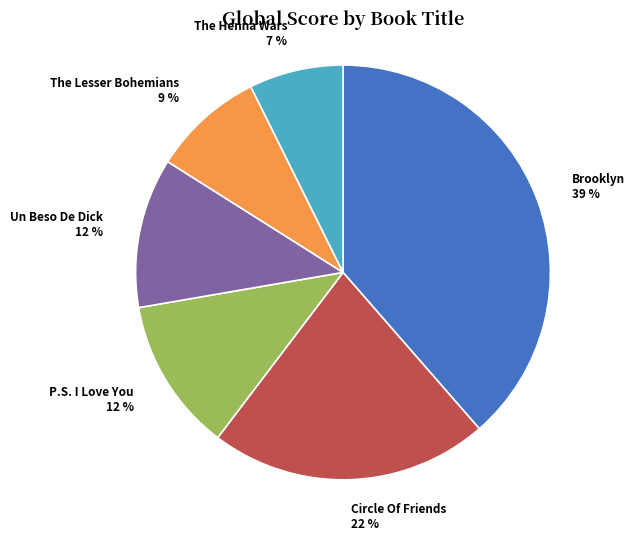

To the nearest percent, what percentage of the pie is The Lesser Bohemians?

9%